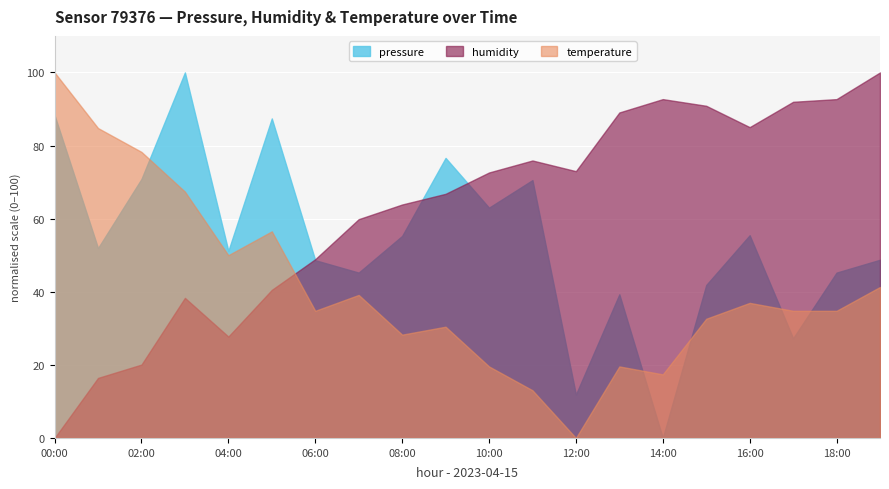

At which label is pressure closest to 100313?

06:00